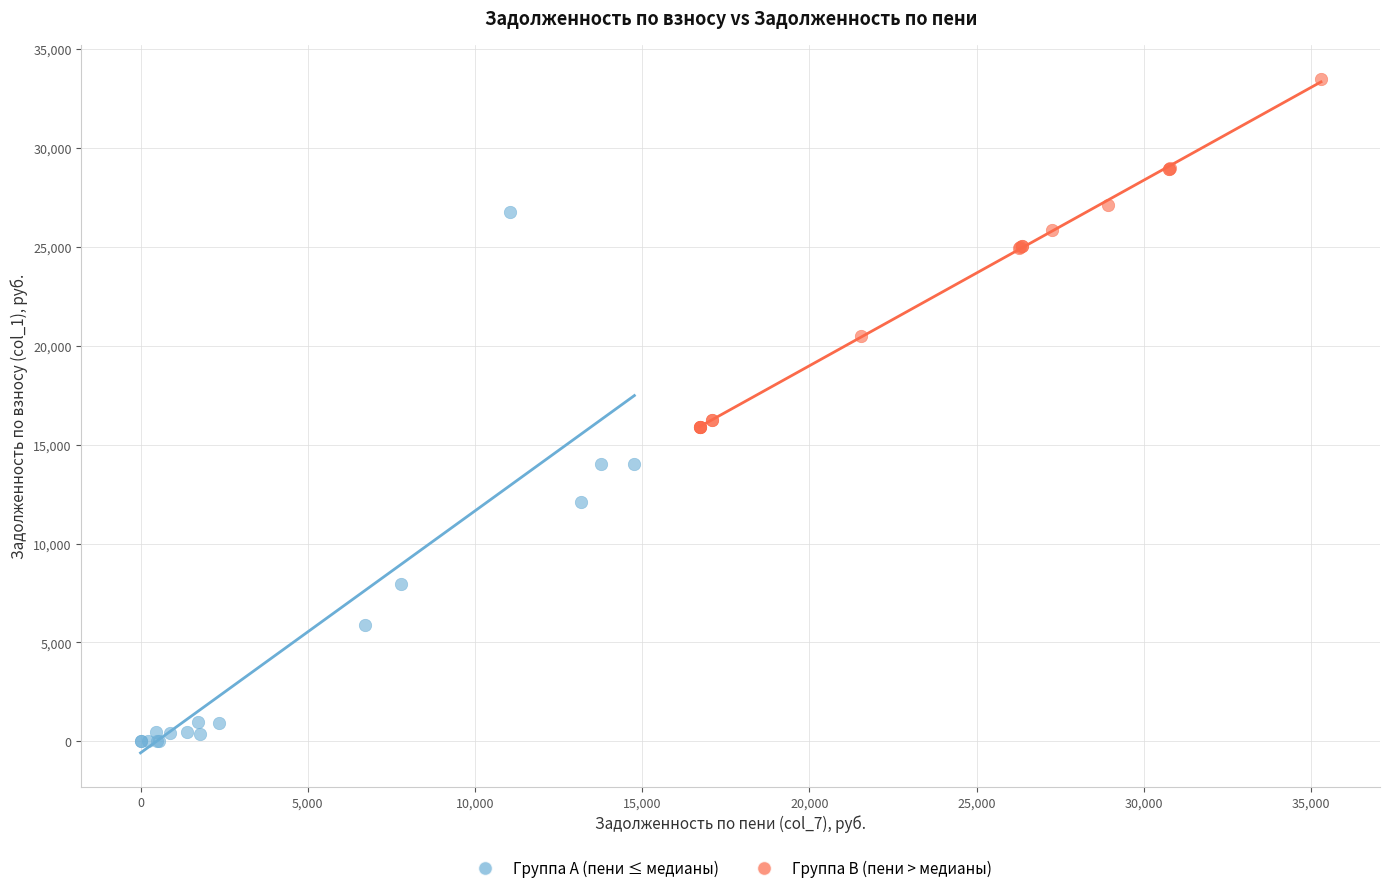

Which series contains the highest Y value?

Группа B (пени > медианы)